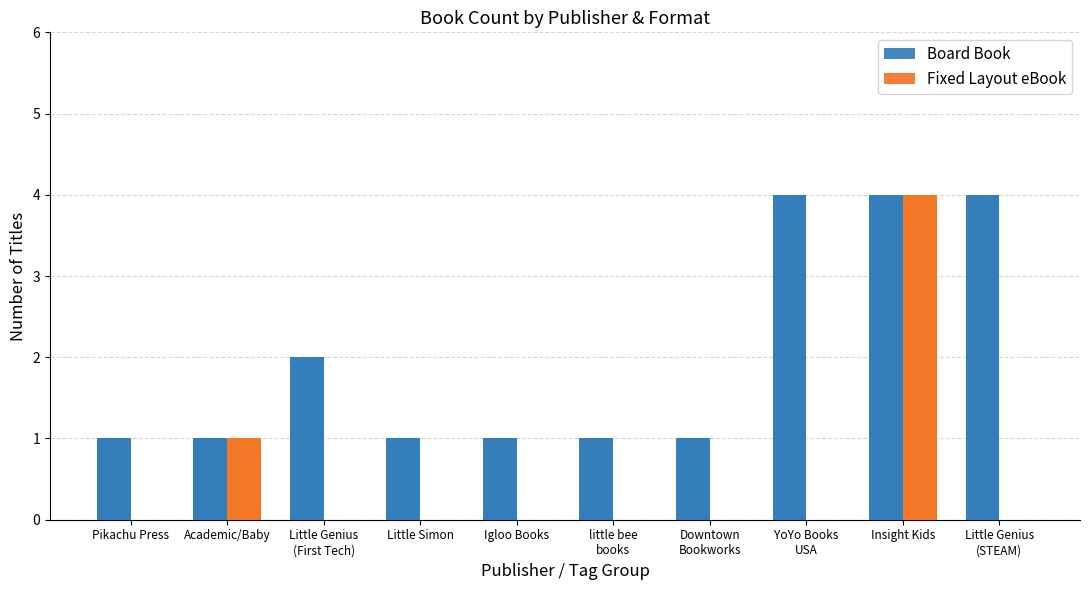

What is the difference between the Fixed Layout eBook values at Little Simon and Insight Kids?

4